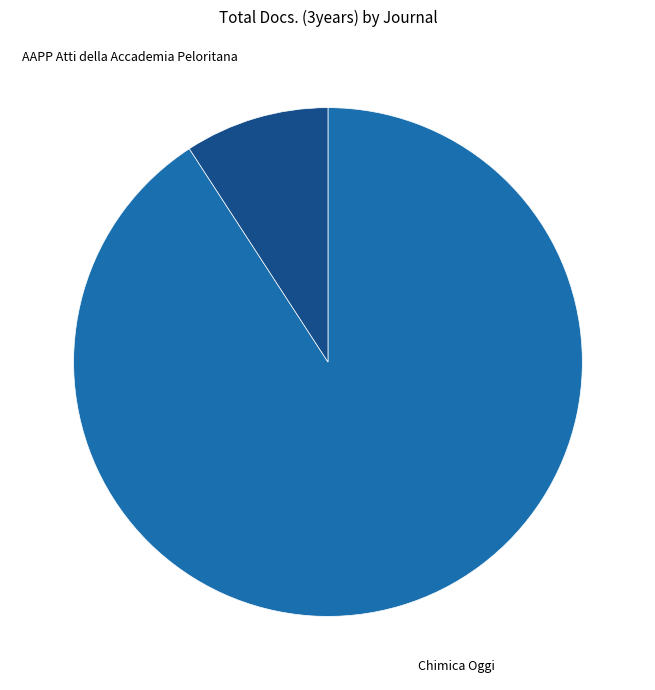

Does any single category account for the majority?

Yes